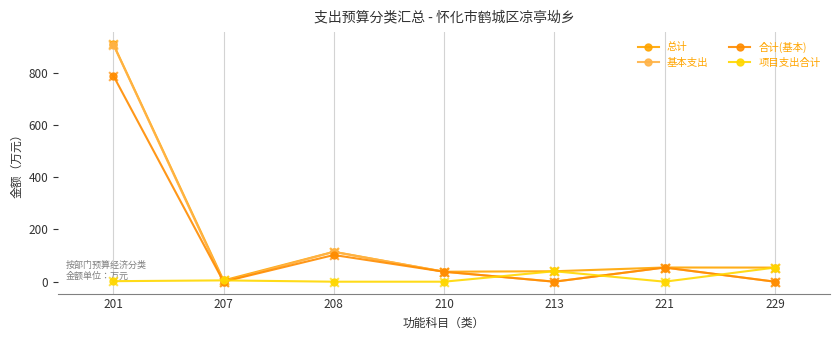

What are all the series names shown in the legend?

总计, 基本支出, 合计(基本), 项目支出合计